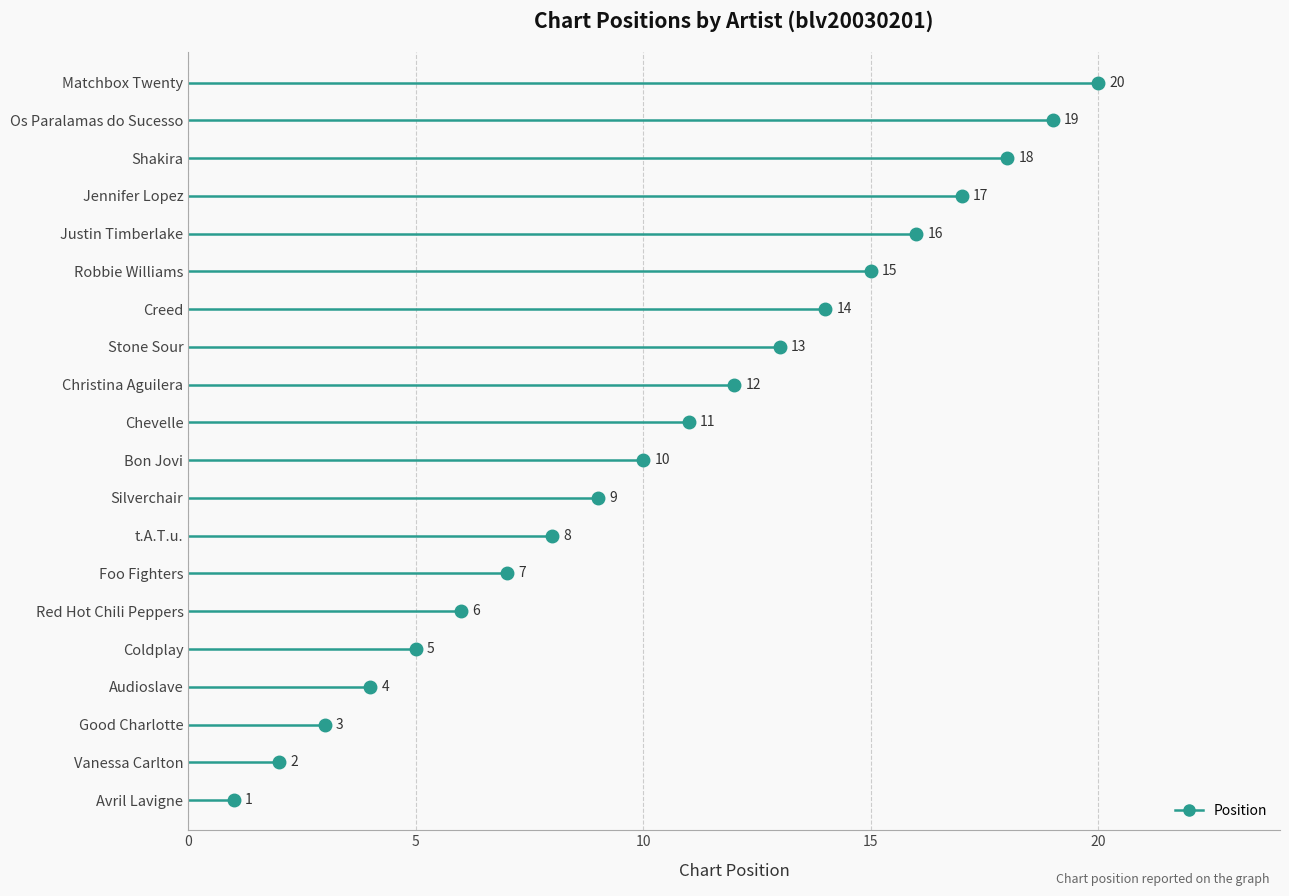

What is the value of the 18th point from the left?

18